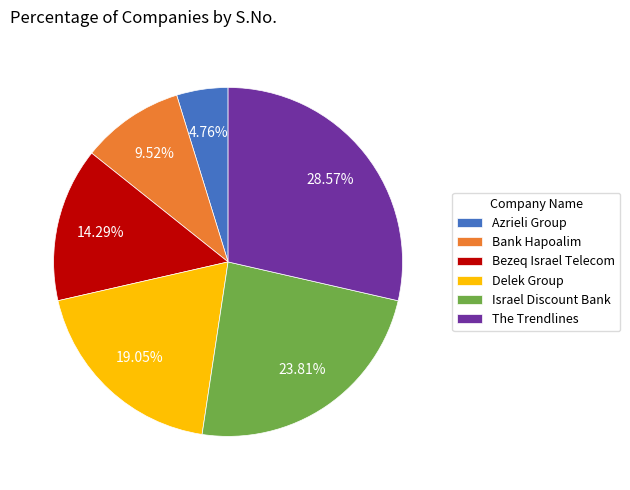

True or false: Bezeq Israel Telecom accounts for 14% of the total.

True